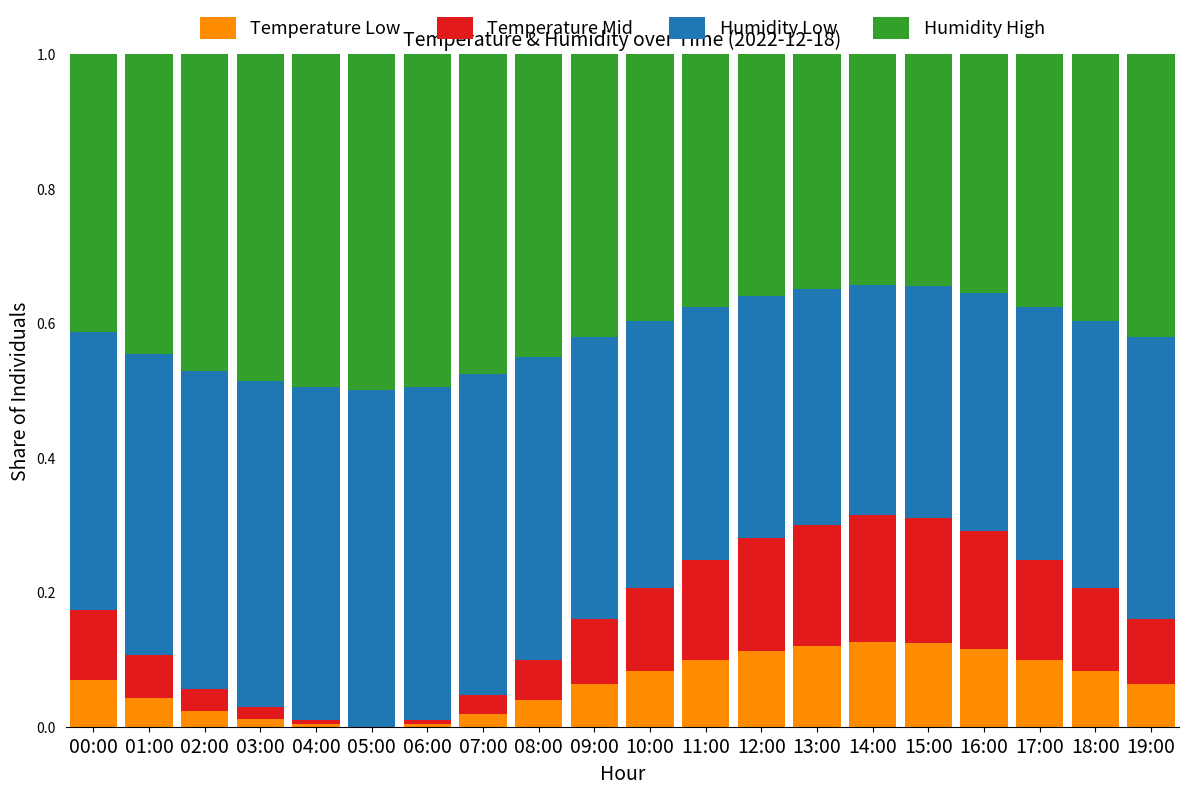

True or false: Temperature Low has a value of 0.0 at 02:00.

True